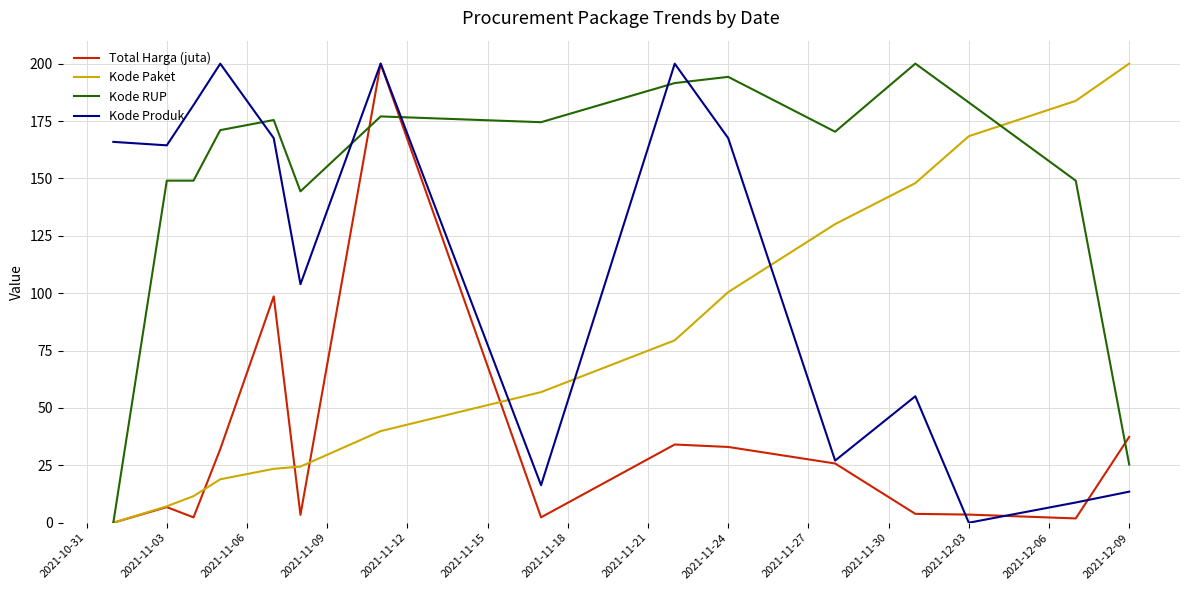

How many values in Kode Produk are above zero?

14